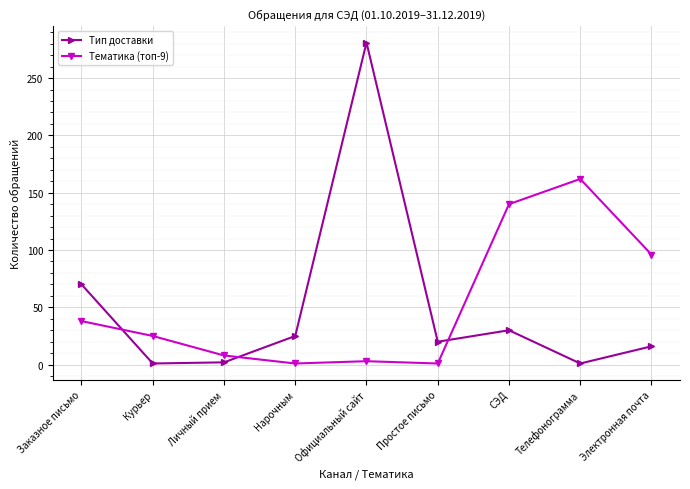

Which series ends up on top after the final intersection of Тематика (топ-9) and Тип доставки?

Тематика (топ-9)